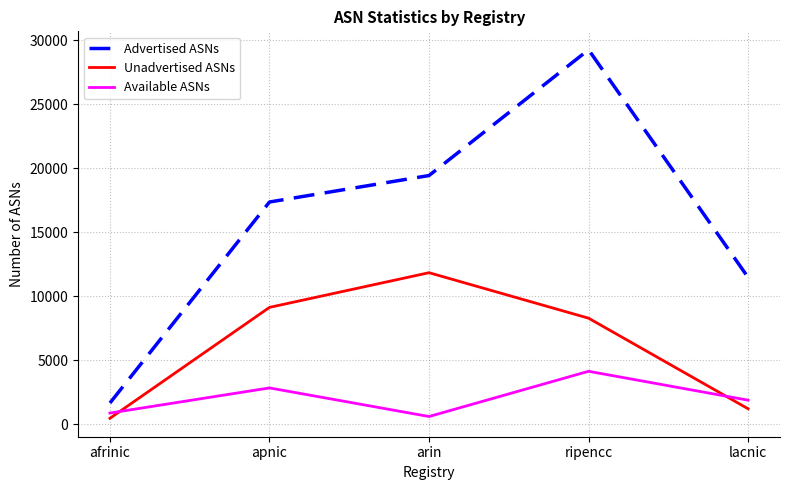

At which category does Available ASNs reach its first local valley?

arin